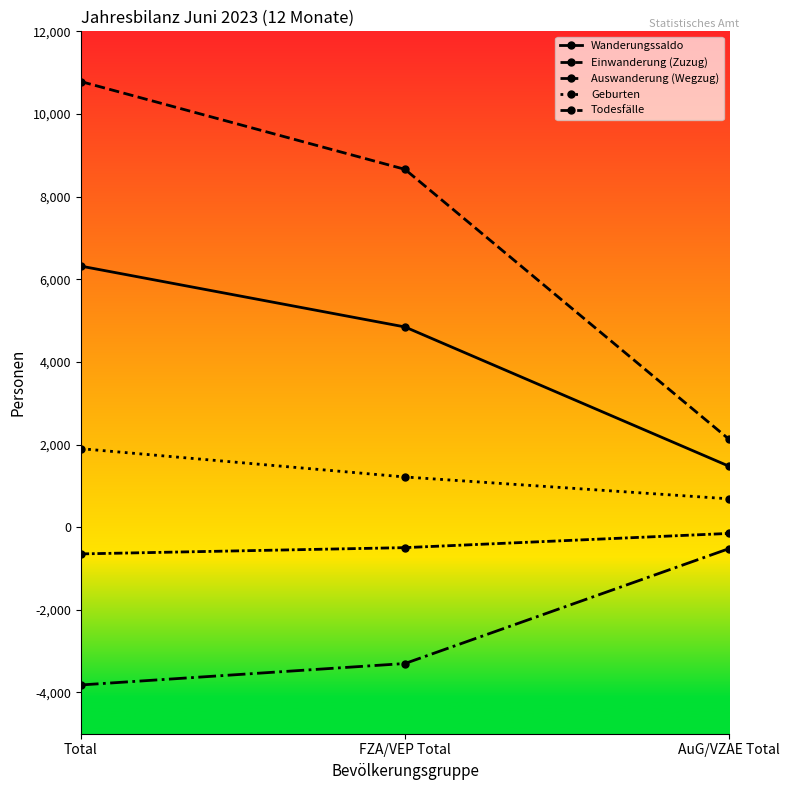

What position from the right is Total?

3